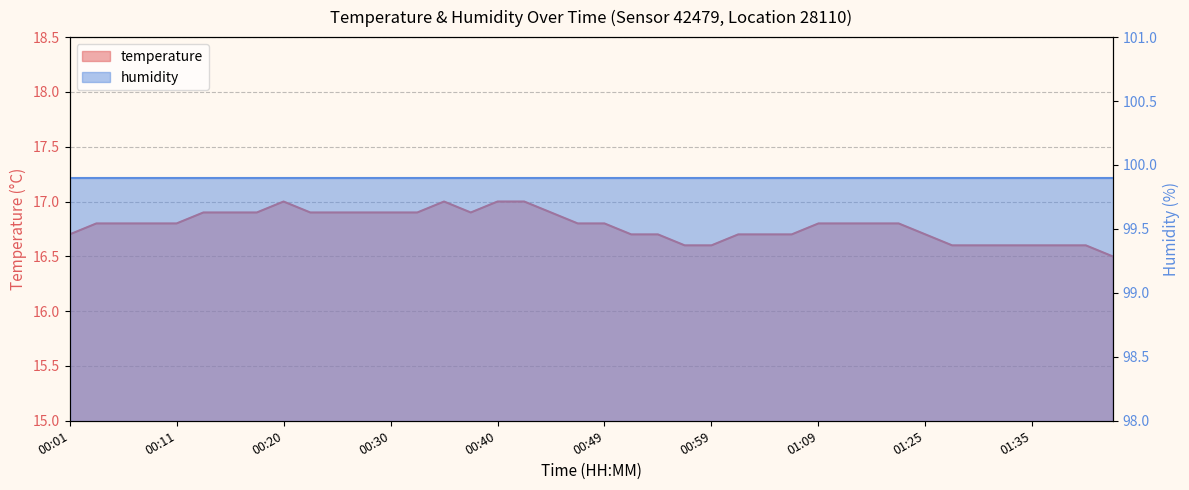

How many values are between 16 and 17?

40